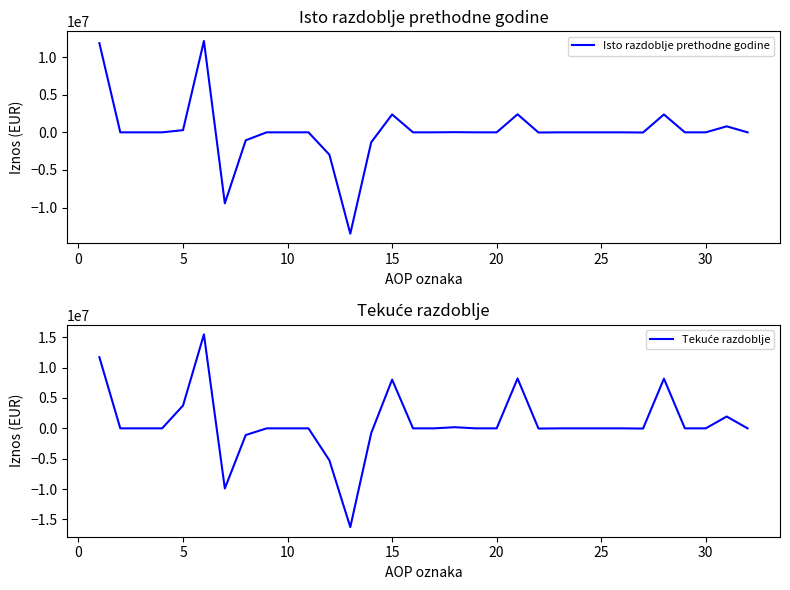

The value of Isto razdoblje prethodne godine at 20 is 0.0. True or false?

True